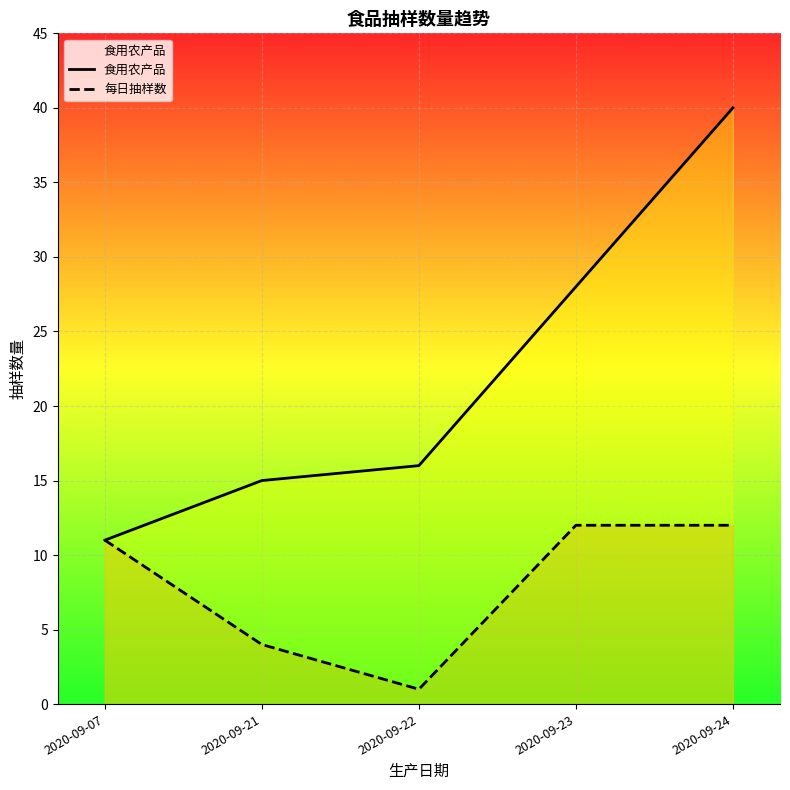

Reading left to right, list all the values displayed in this chart.

食用农产品: 11	15	16	28	40
每日抽样数: 11	4	1	12	12